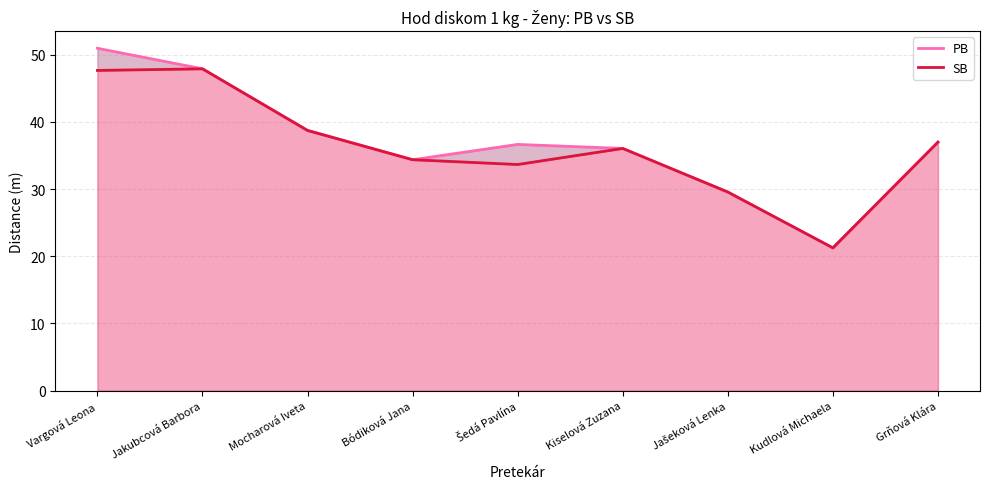

Reading left to right, transcribe all the data shown in this chart.

PB: Vargová Leona=51.0	Jakubcová Barbora=47.9	Mocharová Iveta=38.8	Bódiková Jana=34.4	Šedá Pavlína=36.6	Kiselová Zuzana=36.0	Jašeková Lenka=29.6	Kudlová Michaela=21.2	Grňová Klára=37.0
SB: Vargová Leona=47.7	Jakubcová Barbora=47.9	Mocharová Iveta=38.7	Bódiková Jana=34.4	Šedá Pavlína=33.7	Kiselová Zuzana=36.0	Jašeková Lenka=29.6	Kudlová Michaela=21.2	Grňová Klára=37.0